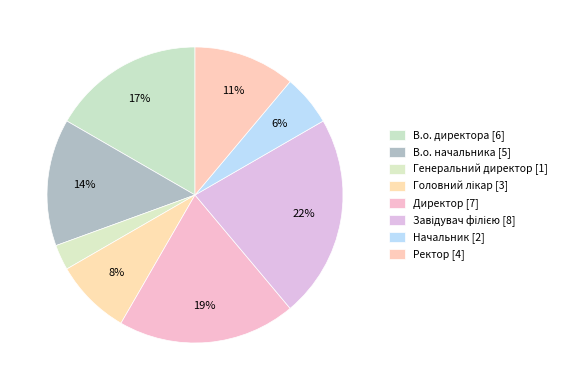

What percentage is the Генеральний директор slice, to the nearest percent?

3%